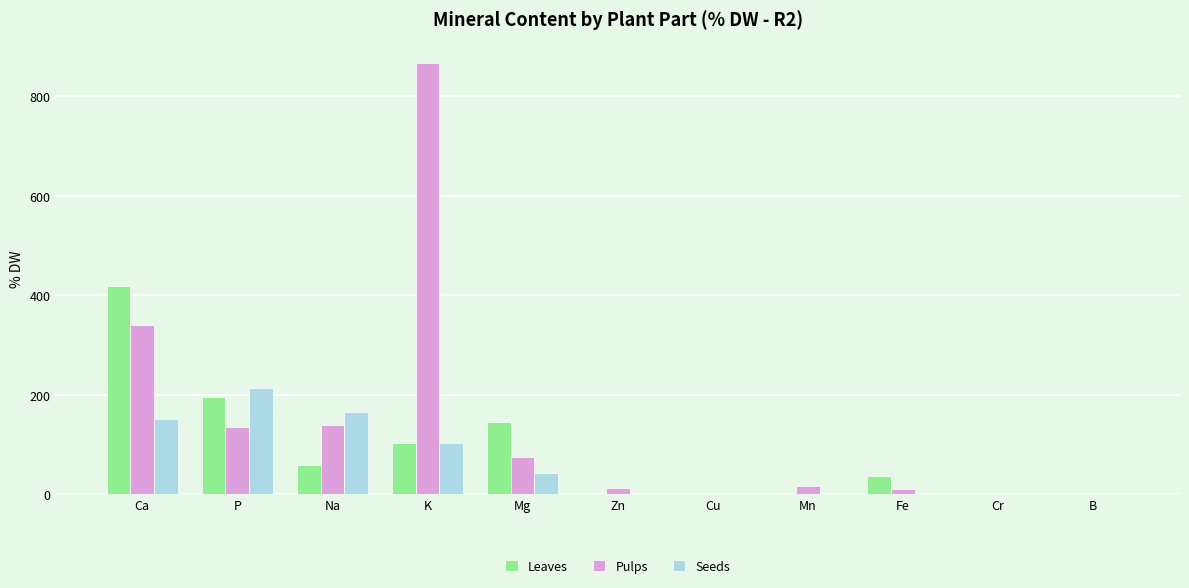

True or false: Pulps has a value of 138.5 at Na.

True